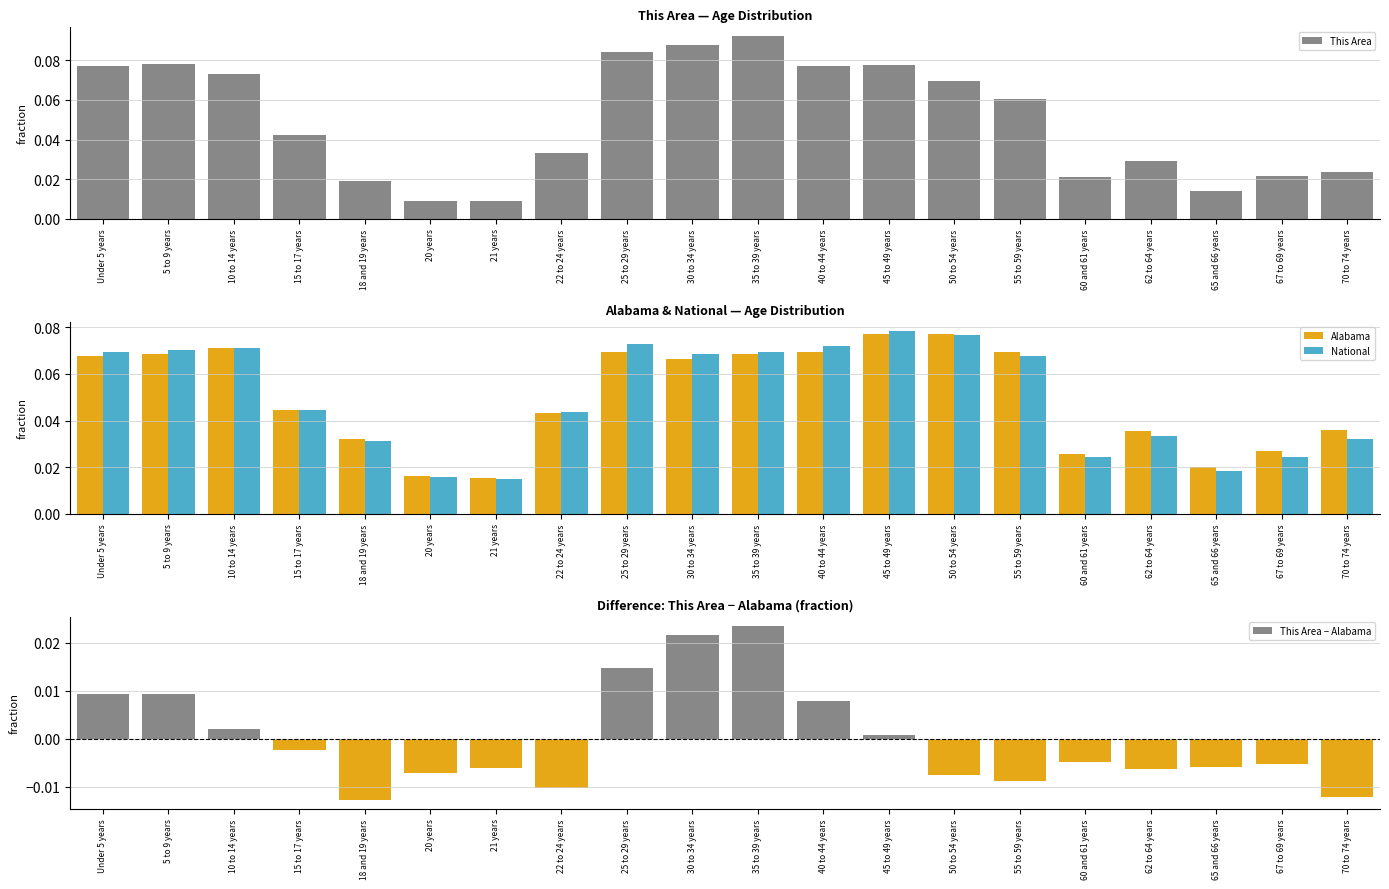

Reading left to right, transcribe all the data shown in this chart.

This Area: Under 5 years=0.1	5 to 9 years=0.1	10 to 14 years=0.1	15 to 17 years=0.0	18 and 19 years=0.0	20 years=0.0	21 years=0.0	22 to 24 years=0.0	25 to 29 years=0.1	30 to 34 years=0.1	35 to 39 years=0.1	40 to 44 years=0.1	45 to 49 years=0.1	50 to 54 years=0.1	55 to 59 years=0.1	60 and 61 years=0.0	62 to 64 years=0.0	65 and 66 years=0.0	67 to 69 years=0.0	70 to 74 years=0.0
Alabama: Under 5 years=0.1	5 to 9 years=0.1	10 to 14 years=0.1	15 to 17 years=0.0	18 and 19 years=0.0	20 years=0.0	21 years=0.0	22 to 24 years=0.0	25 to 29 years=0.1	30 to 34 years=0.1	35 to 39 years=0.1	40 to 44 years=0.1	45 to 49 years=0.1	50 to 54 years=0.1	55 to 59 years=0.1	60 and 61 years=0.0	62 to 64 years=0.0	65 and 66 years=0.0	67 to 69 years=0.0	70 to 74 years=0.0
National: Under 5 years=0.1	5 to 9 years=0.1	10 to 14 years=0.1	15 to 17 years=0.0	18 and 19 years=0.0	20 years=0.0	21 years=0.0	22 to 24 years=0.0	25 to 29 years=0.1	30 to 34 years=0.1	35 to 39 years=0.1	40 to 44 years=0.1	45 to 49 years=0.1	50 to 54 years=0.1	55 to 59 years=0.1	60 and 61 years=0.0	62 to 64 years=0.0	65 and 66 years=0.0	67 to 69 years=0.0	70 to 74 years=0.0
This Area − Alabama: Under 5 years=0.0	5 to 9 years=0.0	10 to 14 years=0.0	15 to 17 years=-0.0	18 and 19 years=-0.0	20 years=-0.0	21 years=-0.0	22 to 24 years=-0.0	25 to 29 years=0.0	30 to 34 years=0.0	35 to 39 years=0.0	40 to 44 years=0.0	45 to 49 years=0.0	50 to 54 years=-0.0	55 to 59 years=-0.0	60 and 61 years=-0.0	62 to 64 years=-0.0	65 and 66 years=-0.0	67 to 69 years=-0.0	70 to 74 years=-0.0